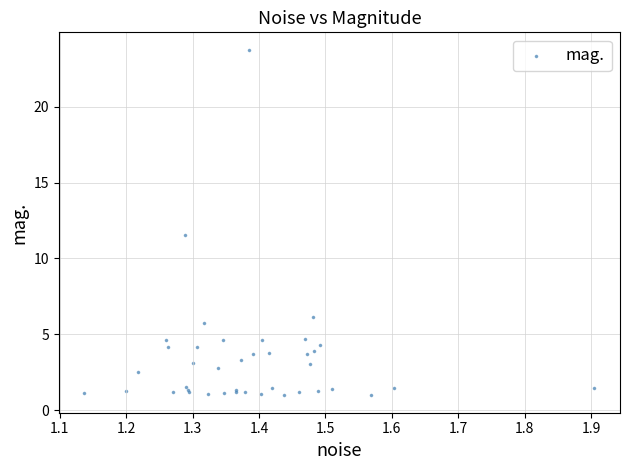

What Y value in the scatter plot is closest to 12?

11.5